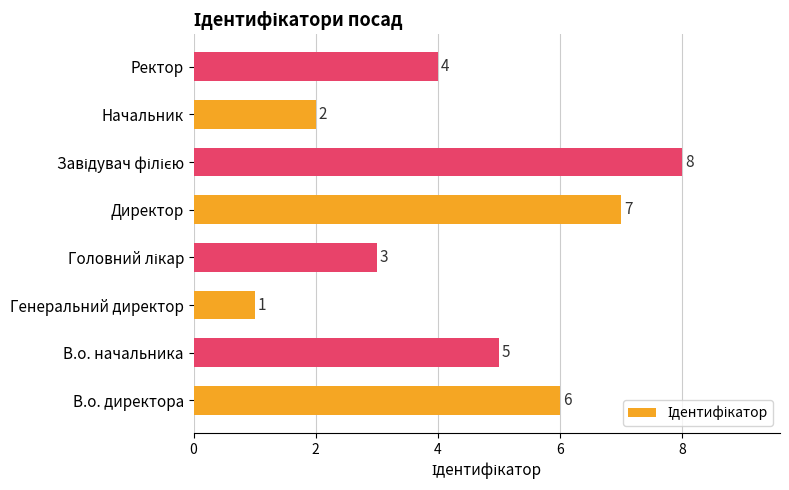

The value at Директор is 7. True or false?

True